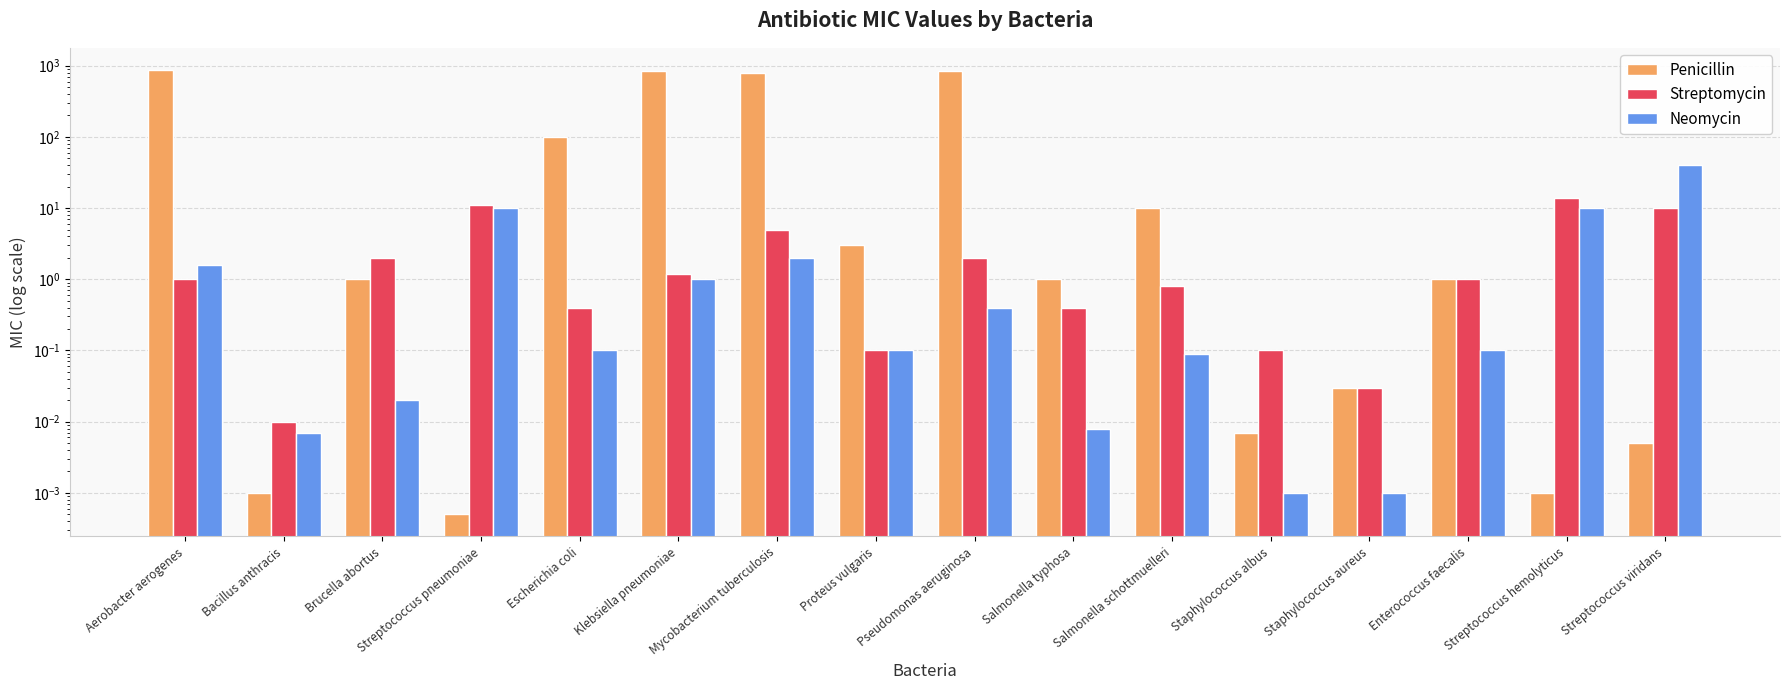

What are all the series names shown in the legend?

Penicillin, Streptomycin, Neomycin